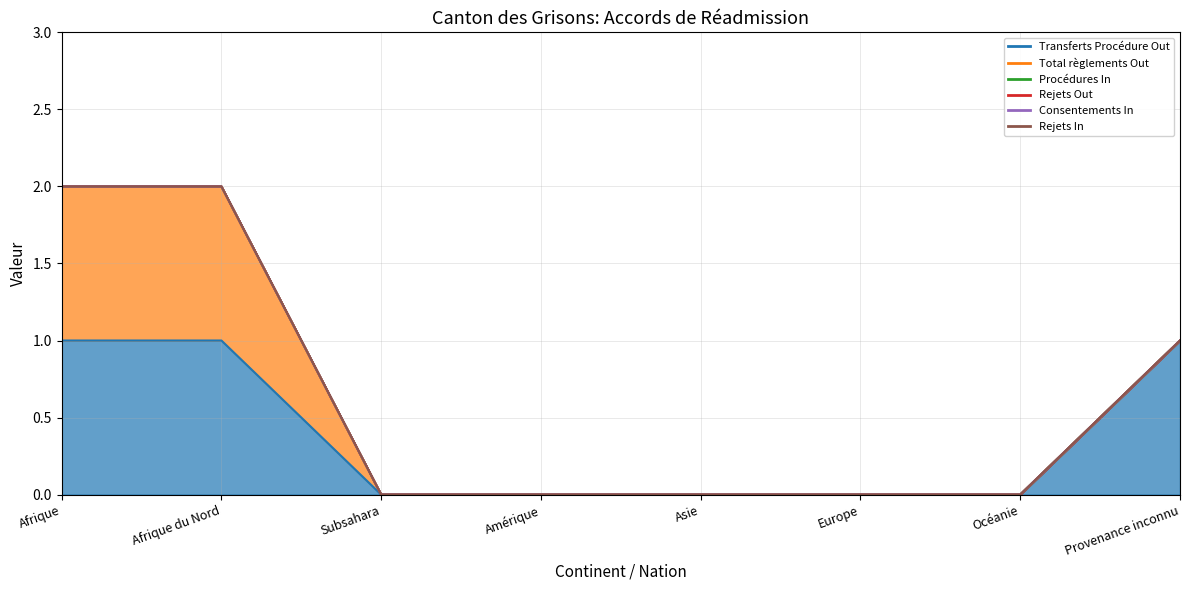

Which series has the largest total across all categories?

Transferts Procédure Out